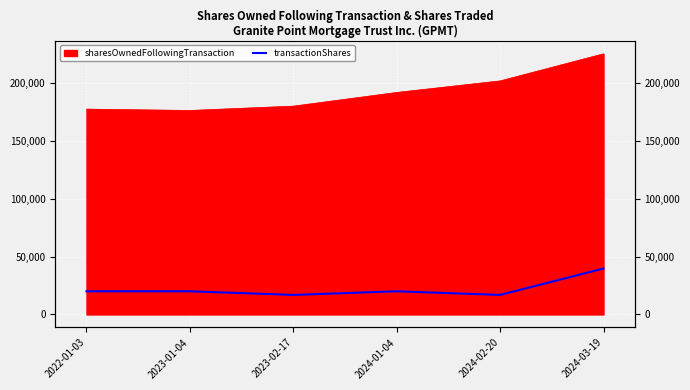

Which category has the highest value across all series?

2024-03-19